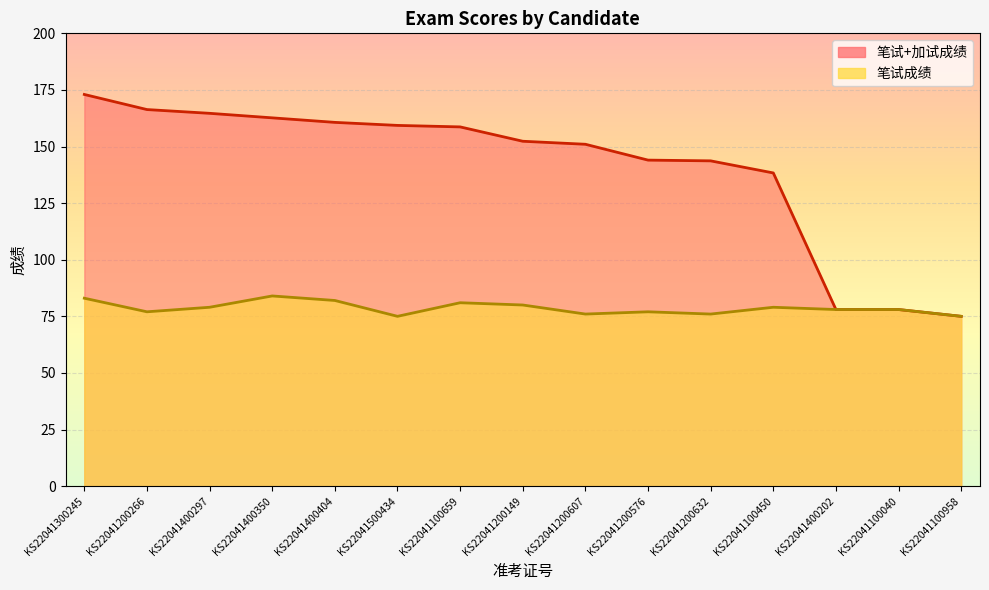

Which series changed the most between KS22041400202 and KS22041100958?

笔试+加试成绩